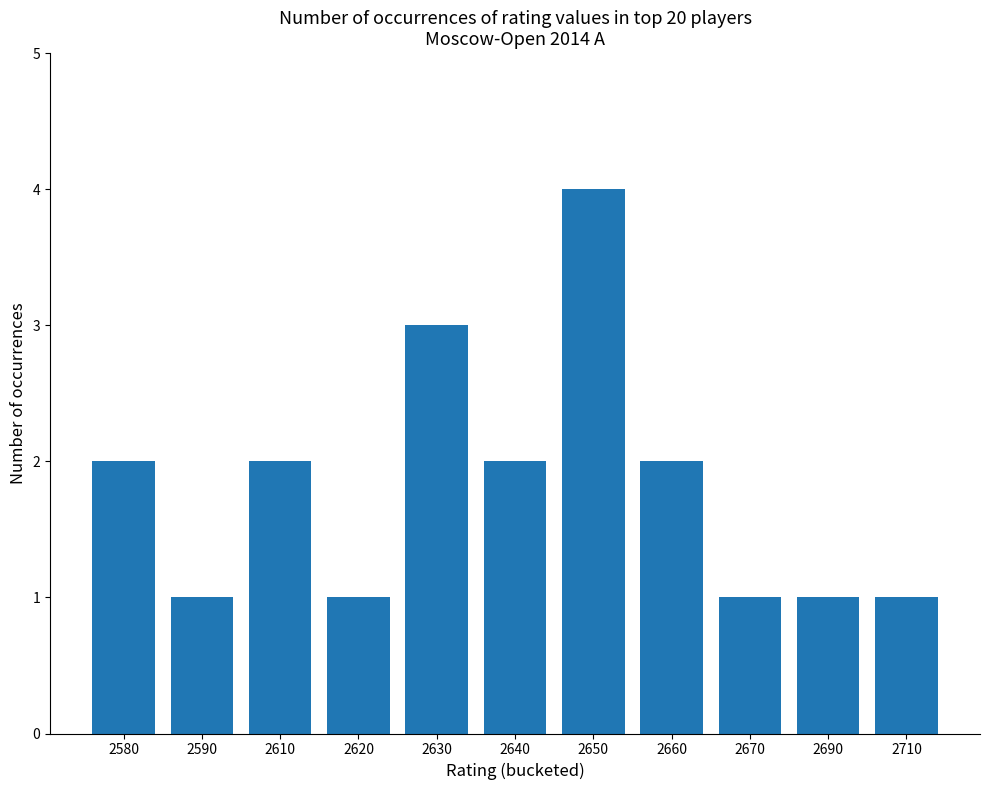

Are the bars horizontal?

No